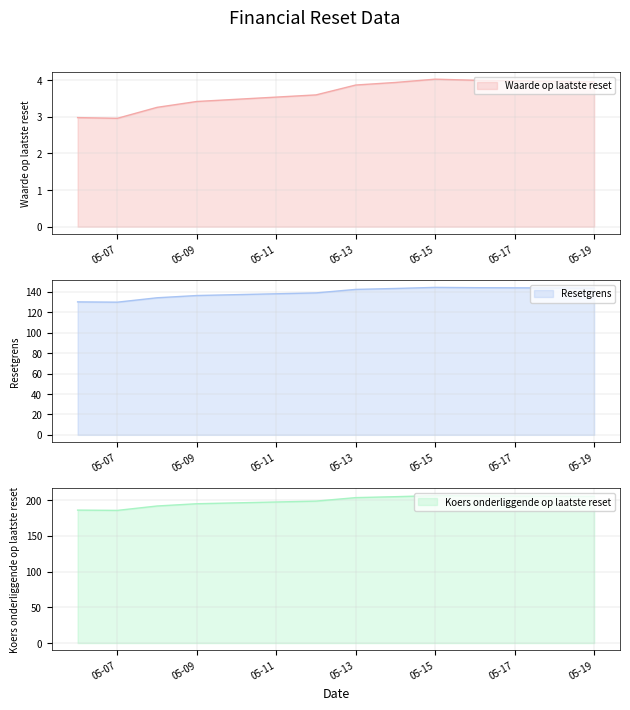

True or false: Resetgrens and Koers onderliggende op laatste reset intersect in this chart.

False